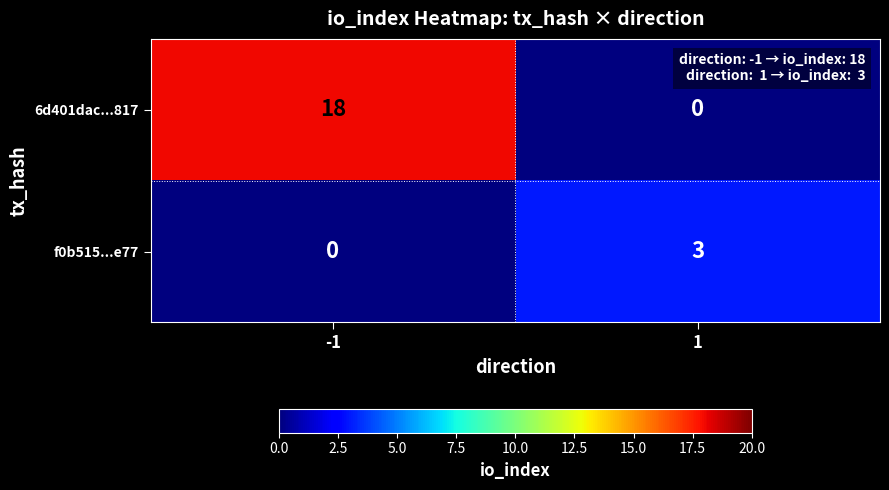

Which series has the widest spread of values?

6d401dac...817